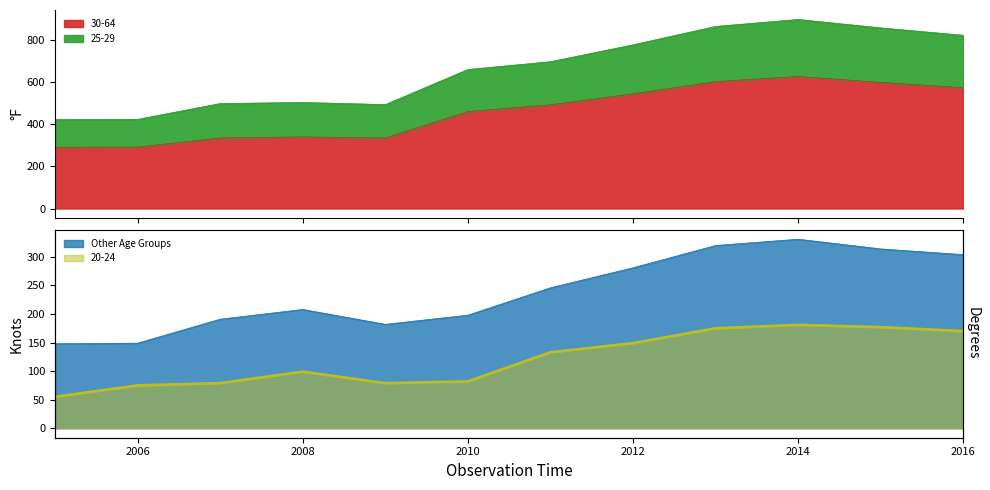

Between 2008 and 2007, which is larger?

2008